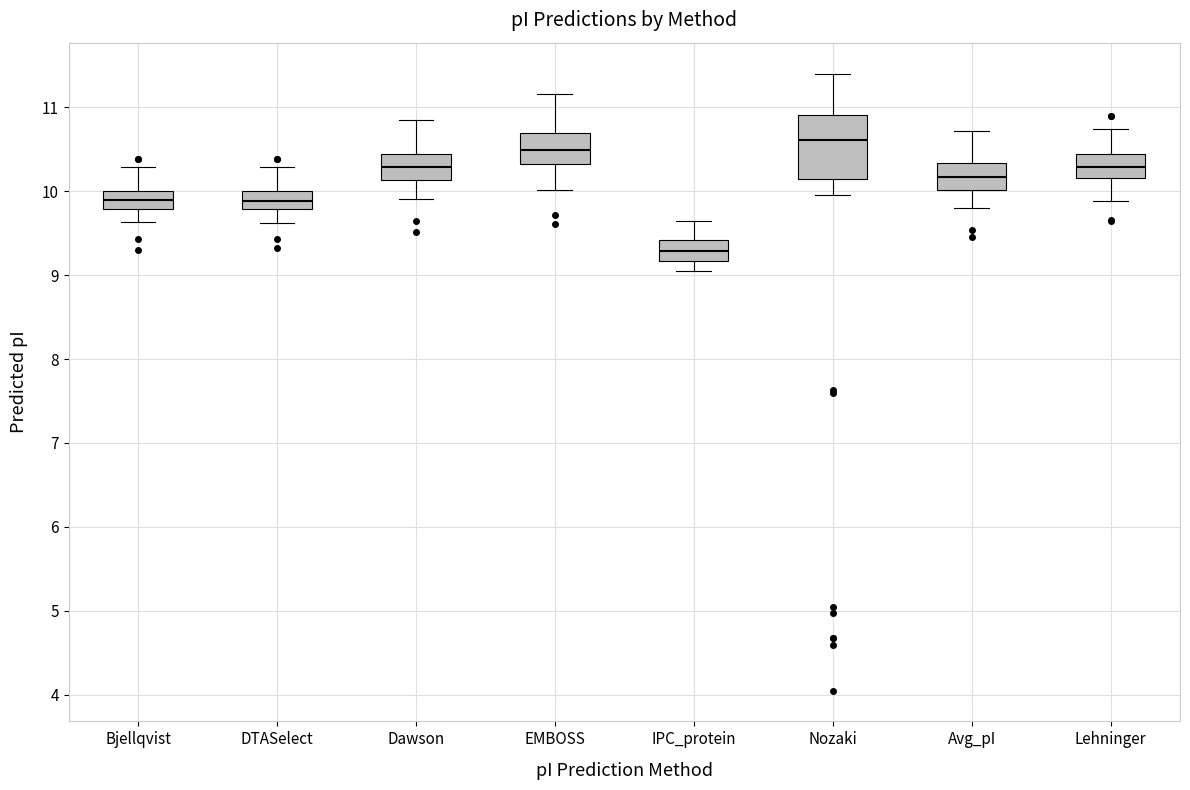

Reading left to right, read every box against the y-axis: the position of its median line, the range the box covers, and the ends of its whiskers. The values are not printed on the chart, so give them approximately, as read against the axis.

Bjellqvist: median 9.9, box 9.8 to 10.0, whiskers 9.6 to 10.3
DTASelect: median 9.9, box 9.8 to 10.0, whiskers 9.6 to 10.3
Dawson: median 10.3, box 10.1 to 10.4, whiskers 9.9 to 10.8
EMBOSS: median 10.5, box 10.3 to 10.7, whiskers 10.0 to 11.2
IPC_protein: median 9.3, box 9.2 to 9.4, whiskers 9.0 to 9.6
Nozaki: median 10.6, box 10.1 to 10.9, whiskers 10.0 to 11.4
Avg_pI: median 10.2, box 10.0 to 10.3, whiskers 9.8 to 10.7
Lehninger: median 10.3, box 10.2 to 10.4, whiskers 9.9 to 10.7